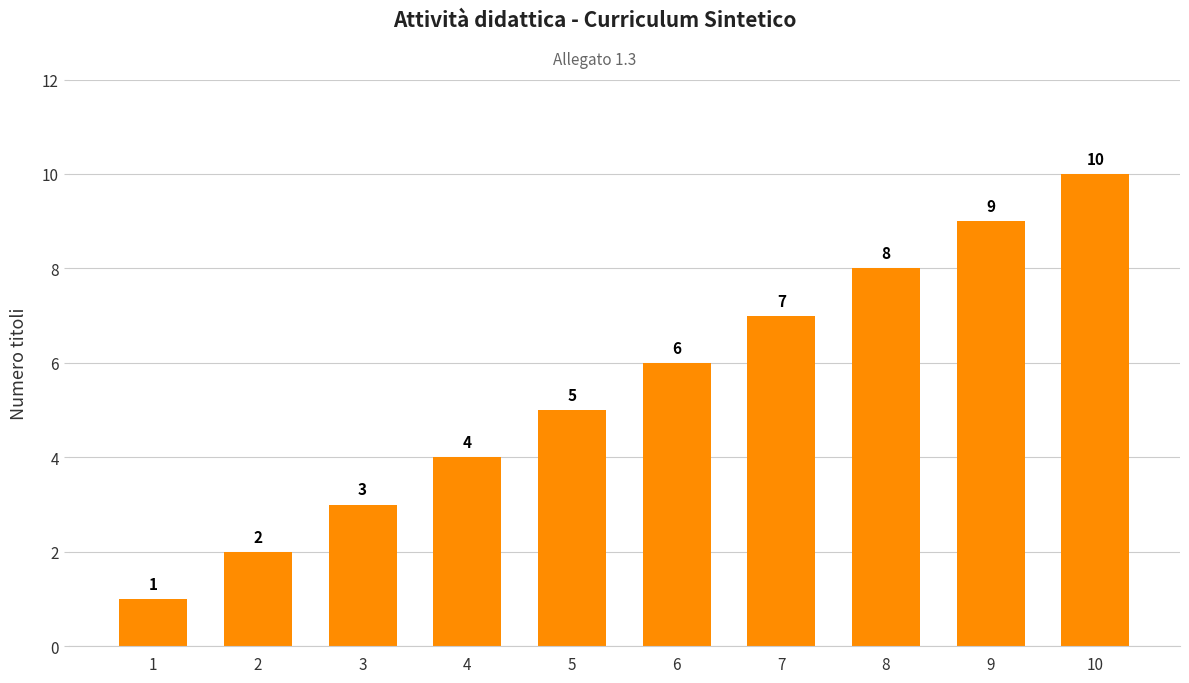

Reading left to right, what are all the values shown in this chart?

1=1	2=2	3=3	4=4	5=5	6=6	7=7	8=8	9=9	10=10